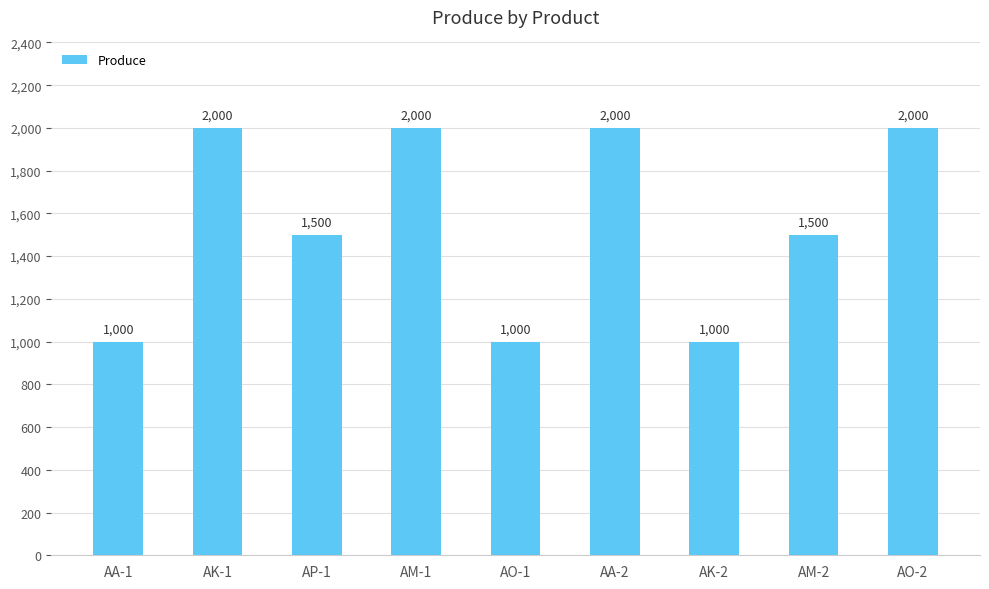

How many distinct data groups are displayed?

1